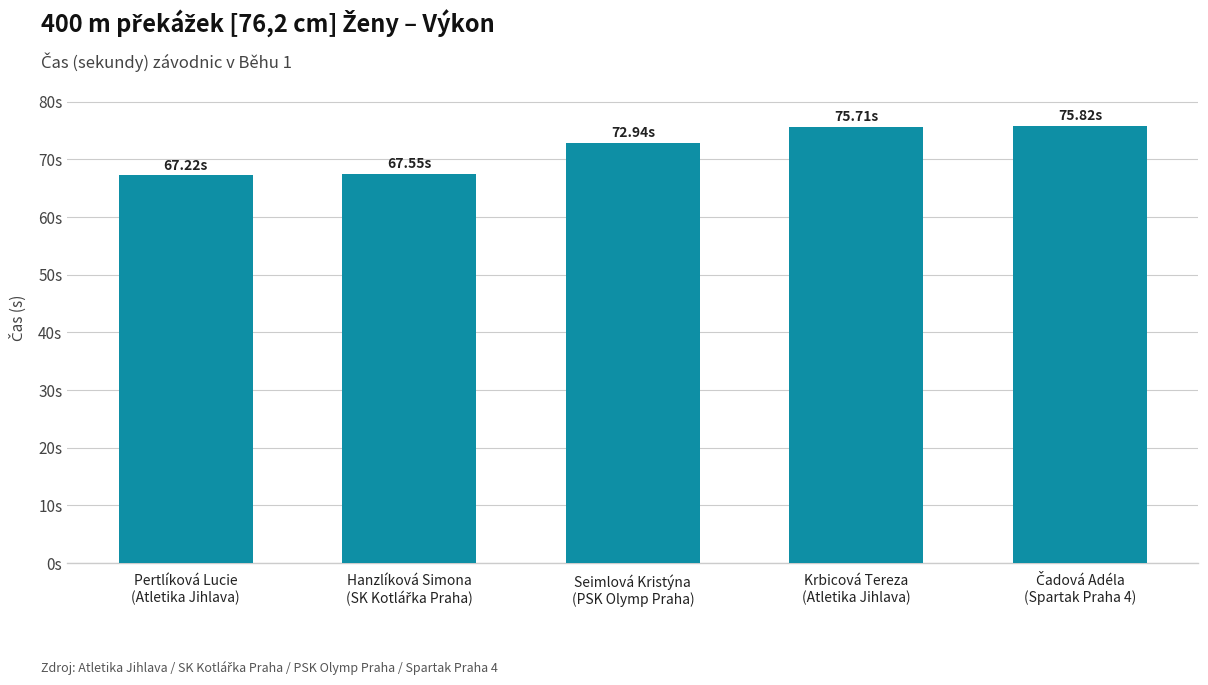

What is the greatest value displayed?

75.8